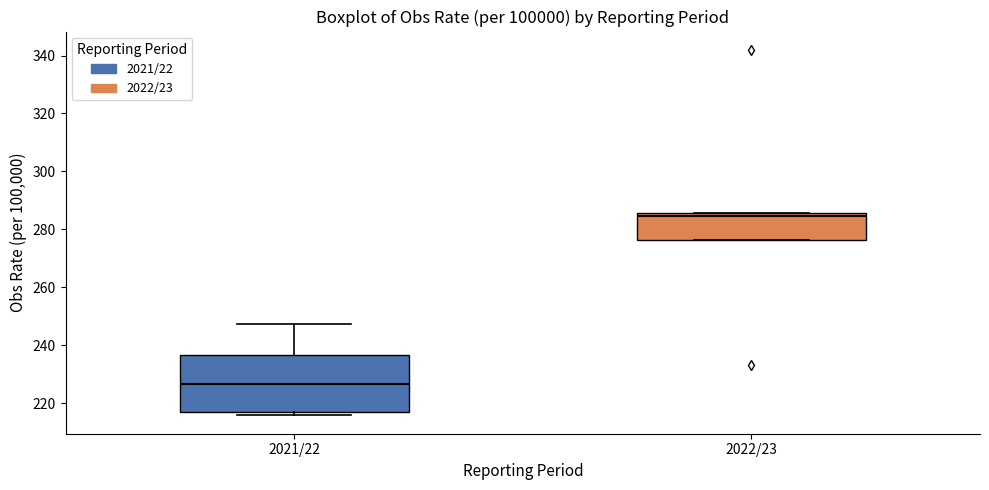

Which box's median line is the highest?

2022/23